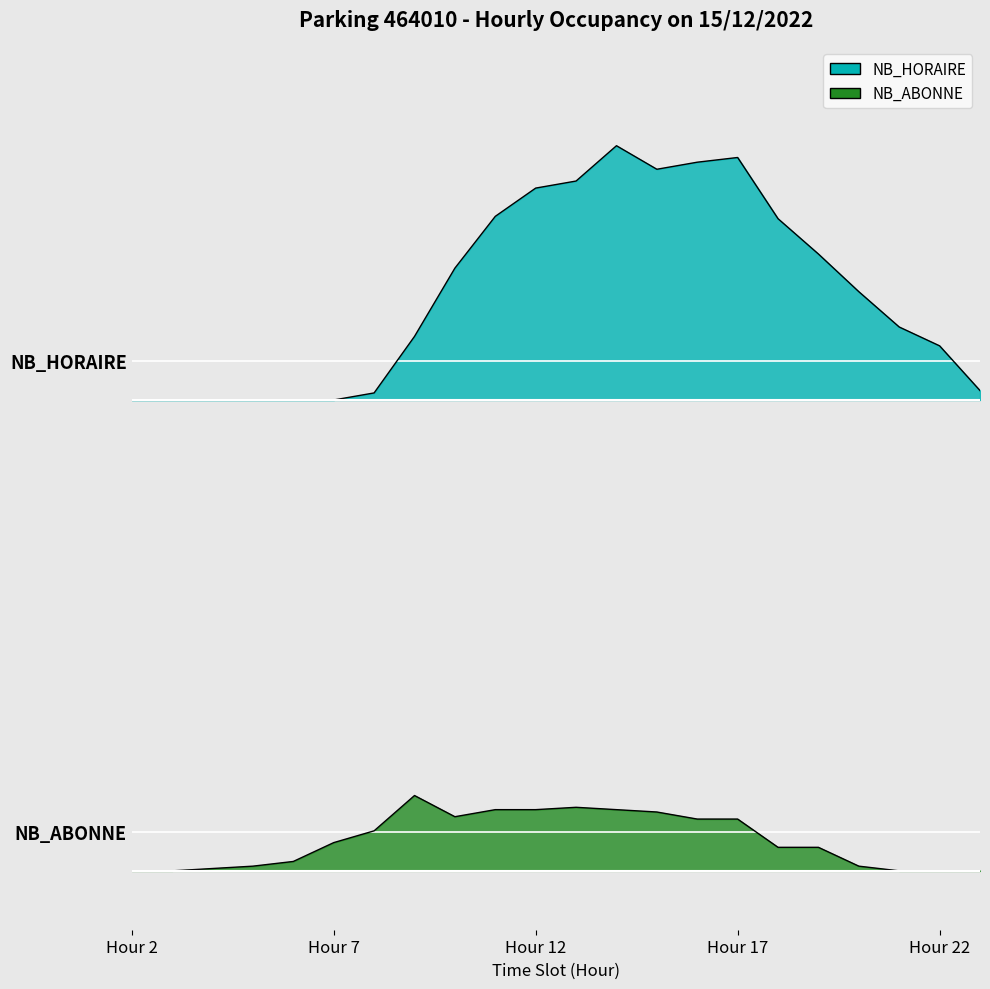

What are all the series names shown in the legend?

NB_HORAIRE, NB_ABONNE